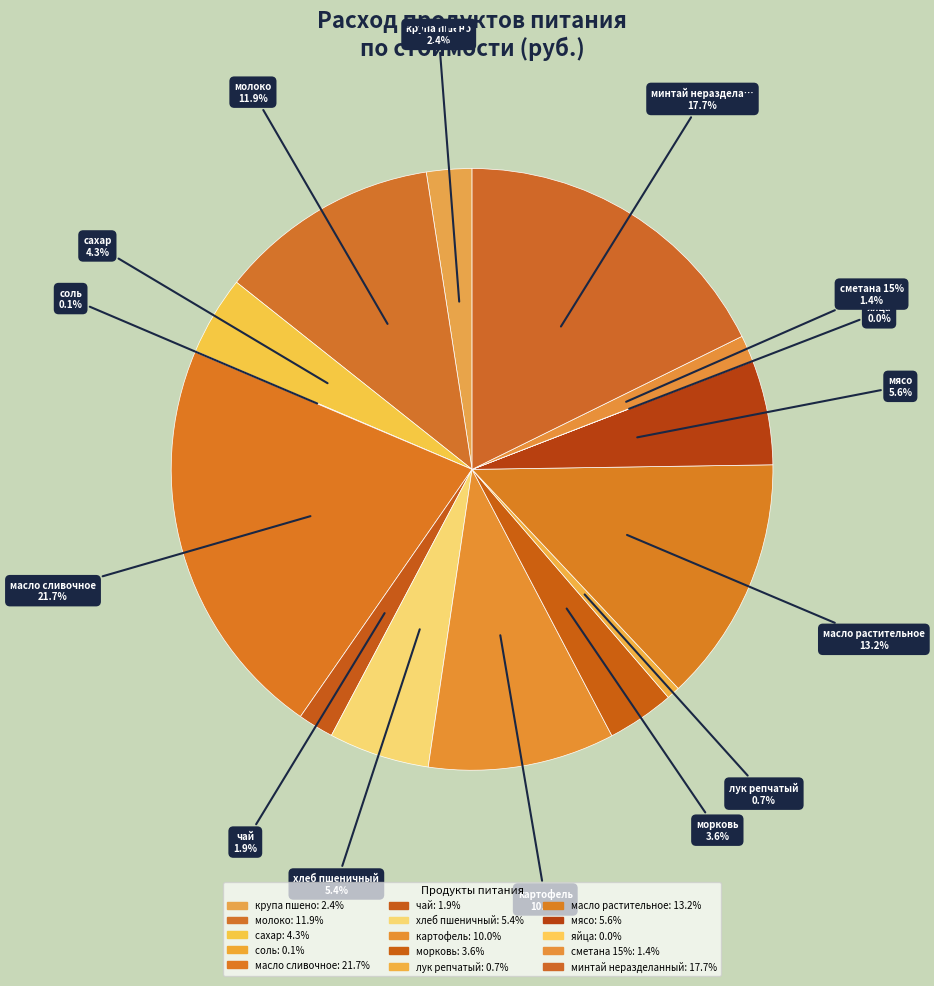

Do соль and мясо together represent more than half of the pie?

No